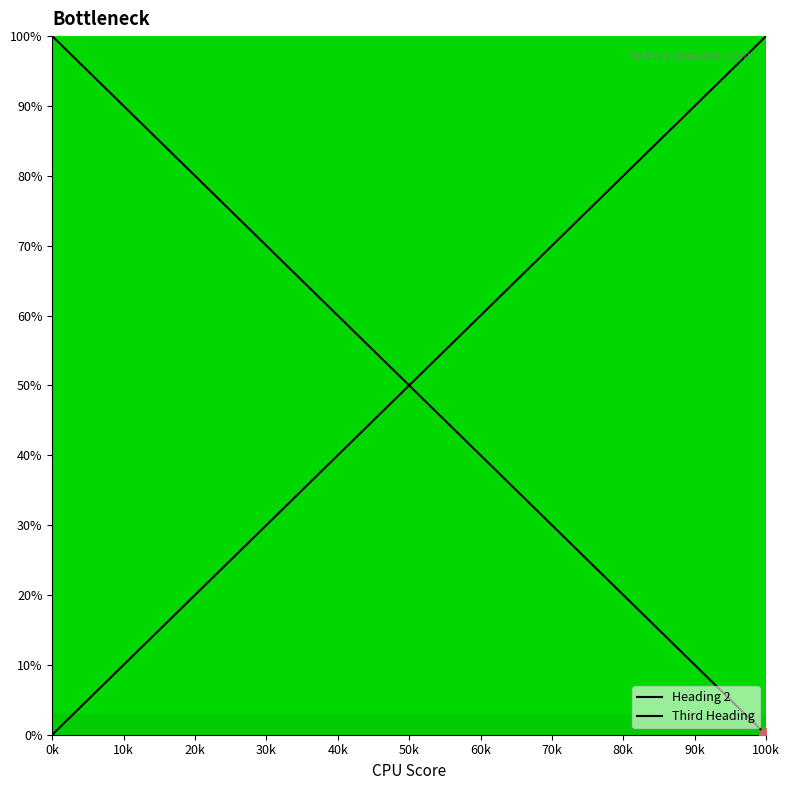

What is the sum of all Third Heading values?

692.3